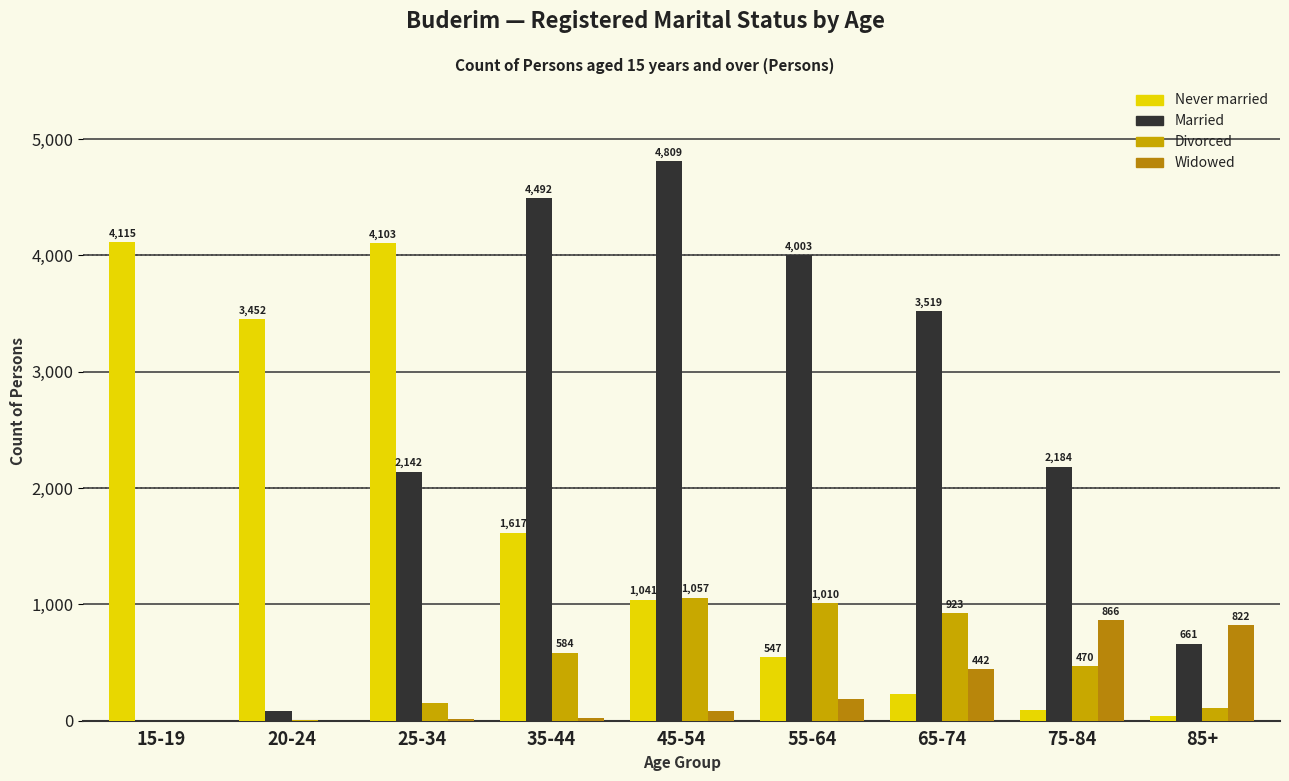

Rank the series at 35-44 from lowest to highest value.

Widowed, Divorced, Never married, Married